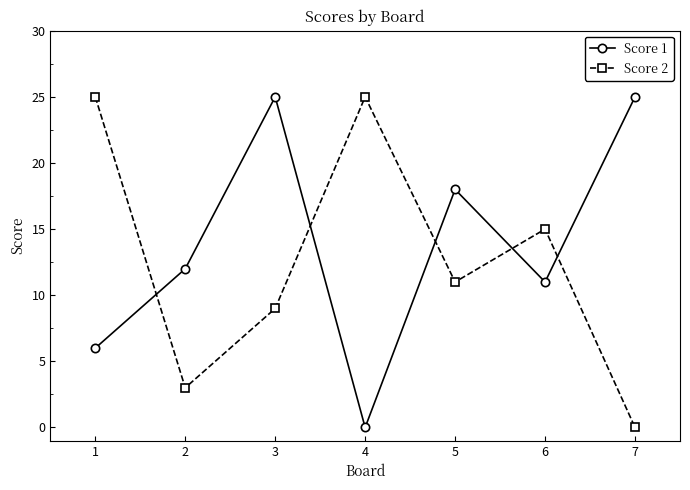

Where do Score 2 and Score 1 first cross each other?

1 and 2